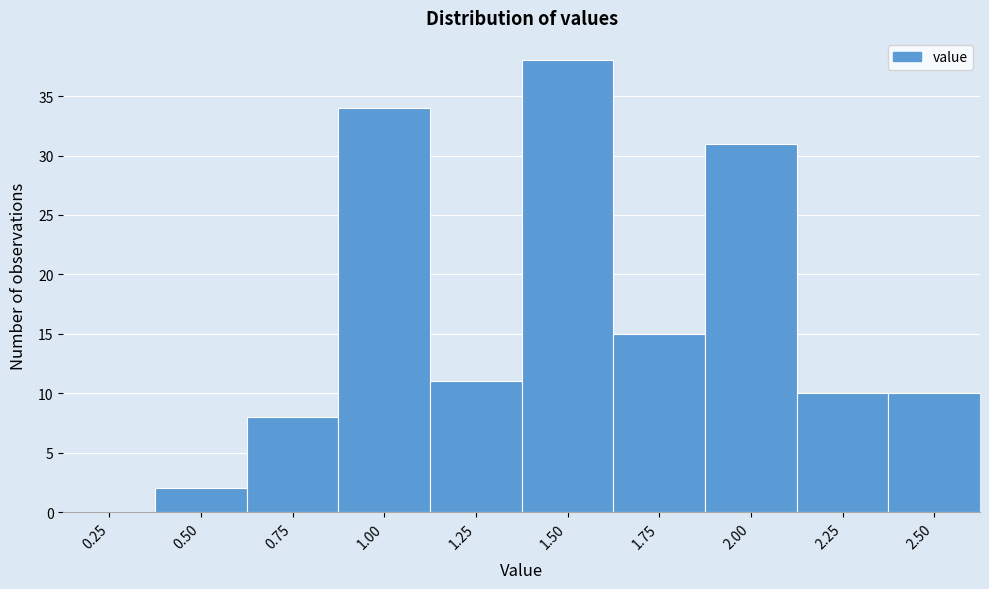

Reading right to left, transcribe all the data shown in this chart.

2.50=10	2.25=10	2.00=31	1.75=15	1.50=38	1.25=11	1.00=34	0.75=8	0.50=2	0.25=0